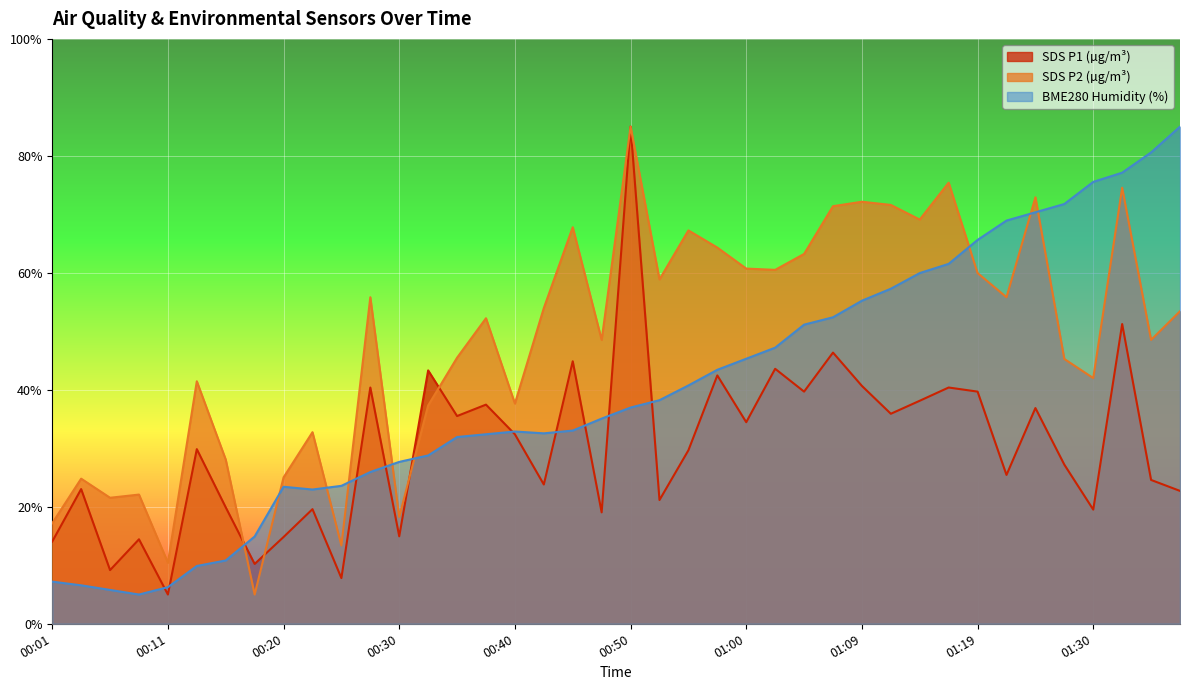

Where does the BME280_humidity series first go above 36?

00:50